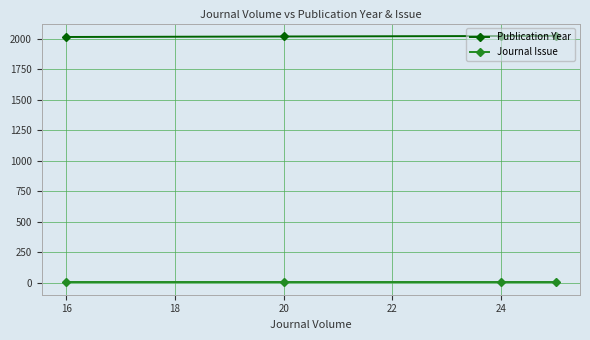

True or false: Publication Year and Journal Issue cross at least once.

False